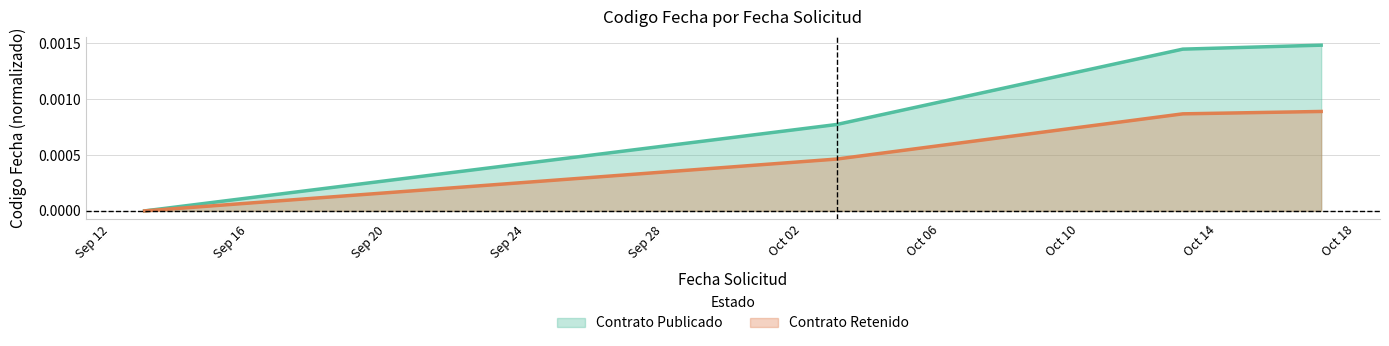

What are all the series names shown in the legend?

Contrato Publicado, Contrato Retenido